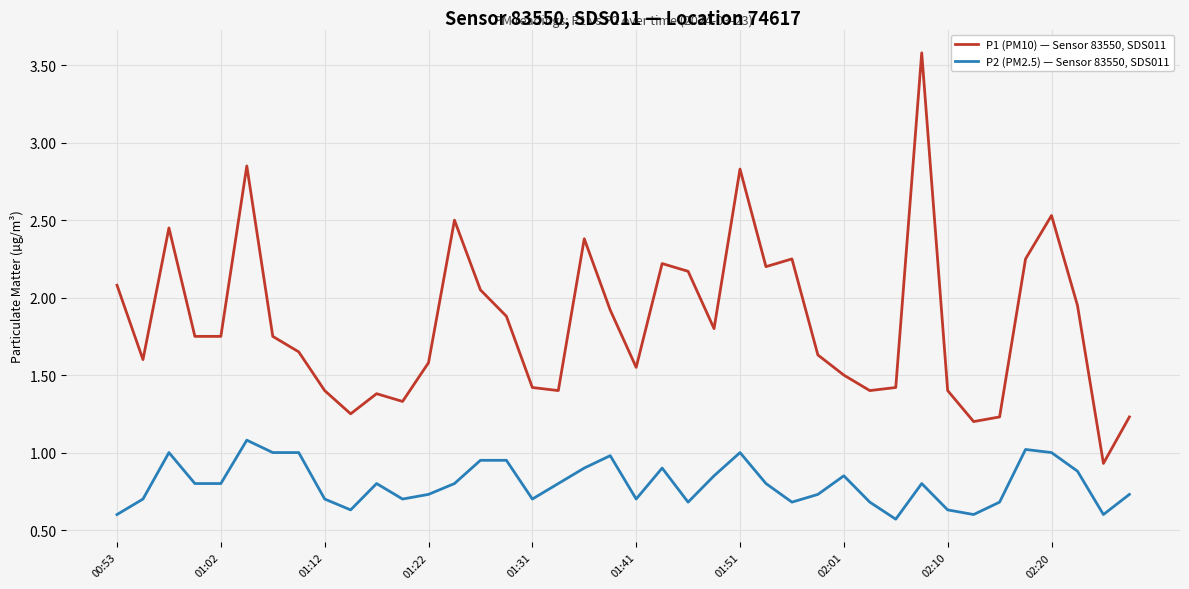

Rank the series by their average value, from lowest to highest.

P2 (PM2.5) — Sensor 83550, SDS011, P1 (PM10) — Sensor 83550, SDS011